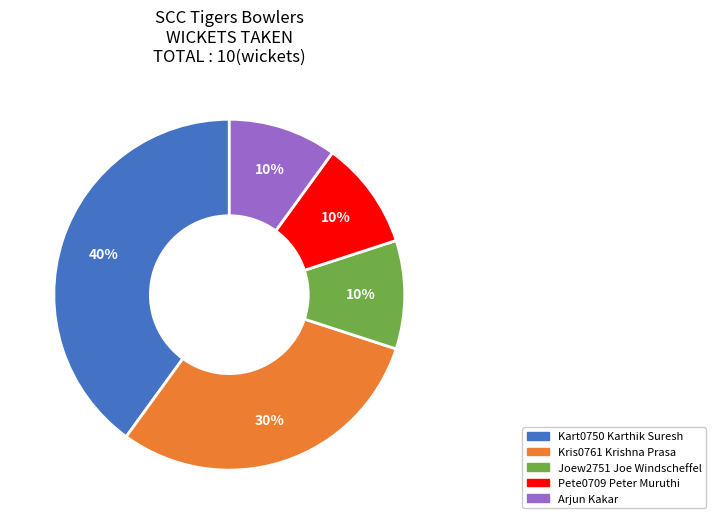

What is the largest slice in the pie chart?

Kart0750 Karthik Suresh